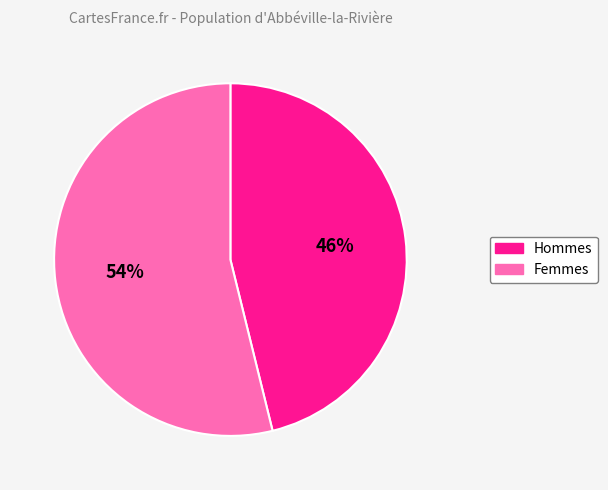

Is the sum of Hommes and Femmes greater than half?

Yes